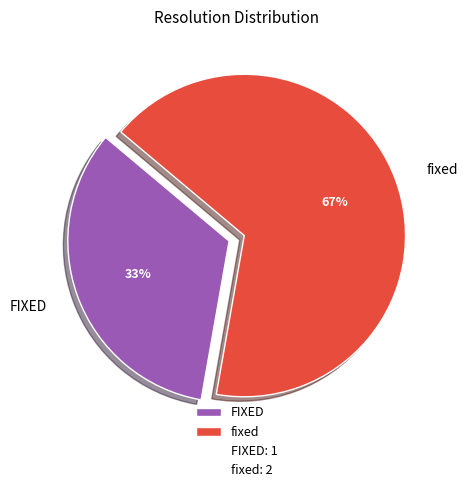

To the nearest percent, what is the average slice percentage?

50%